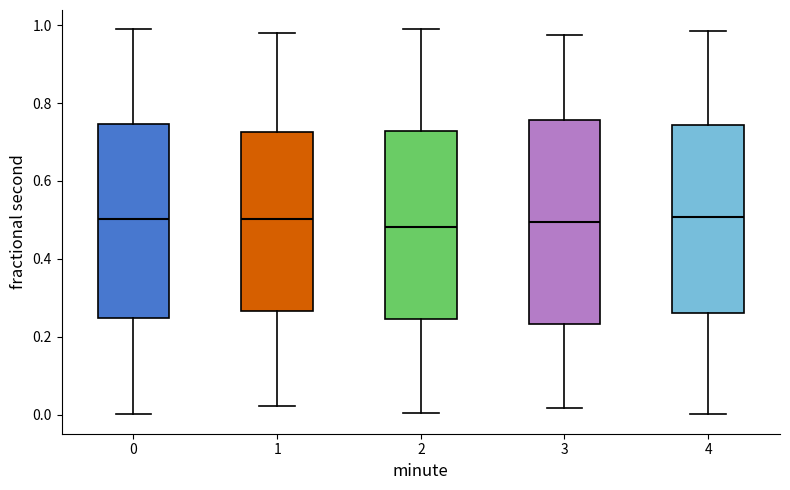

Reading left to right, transcribe this box plot: for each box, give where its median line is, the range the box spans, and where its two whiskers end, as read against the y-axis. The values are not printed on the chart, so give them approximately, as read against the axis.

0: median 0.50, box 0.24 to 0.74, whiskers 0.00 to 0.98
1: median 0.50, box 0.26 to 0.72, whiskers 0.02 to 0.98
2: median 0.48, box 0.24 to 0.72, whiskers 0.00 to 0.98
3: median 0.50, box 0.24 to 0.76, whiskers 0.02 to 0.98
4: median 0.50, box 0.26 to 0.74, whiskers 0.00 to 0.98